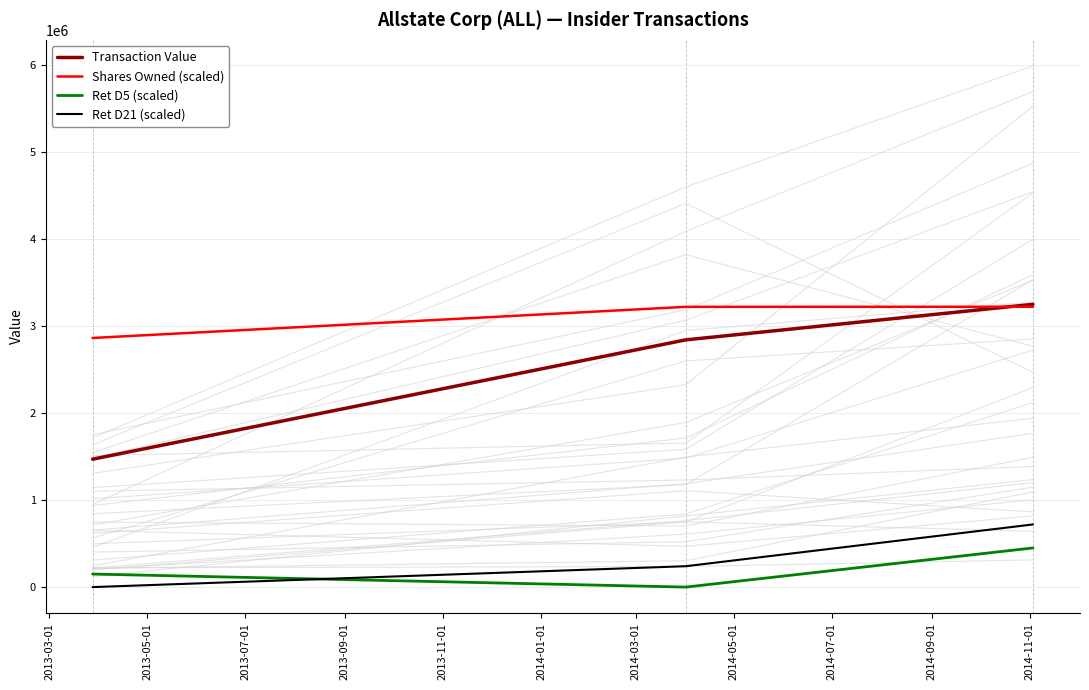

List the series in order of their peak value, lowest first.

Ret D5 (scaled), Ret D21 (scaled), Shares Owned (scaled), Transaction Value